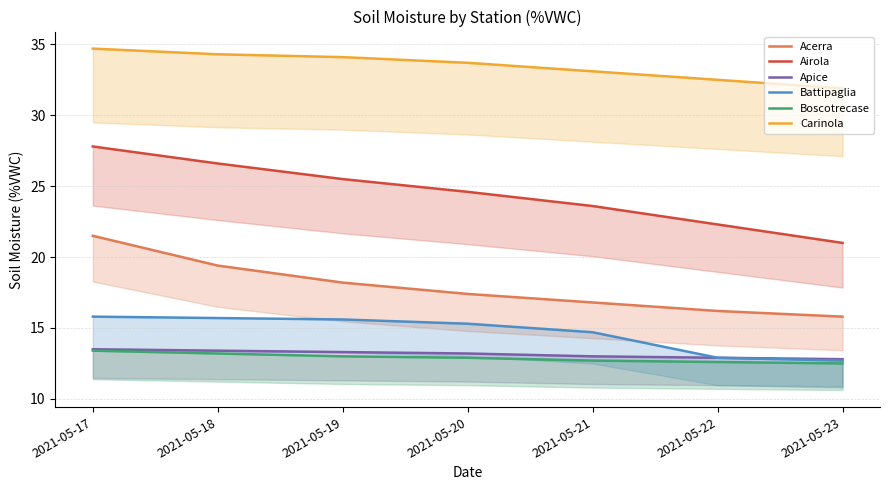

Is it true that Boscotrecase equals 13.0 at 2021-05-19?

True